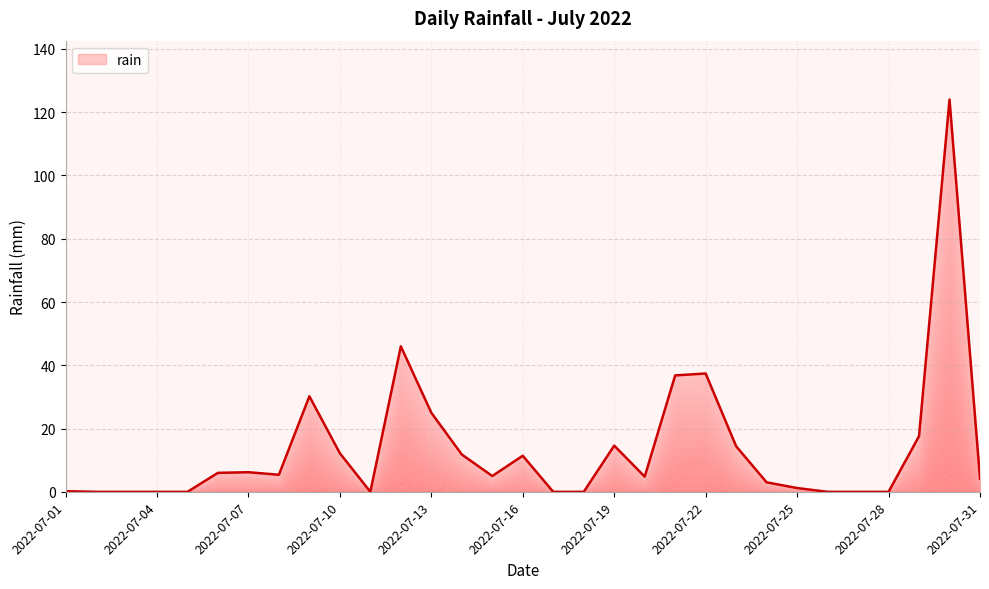

What is the average value?

13.5